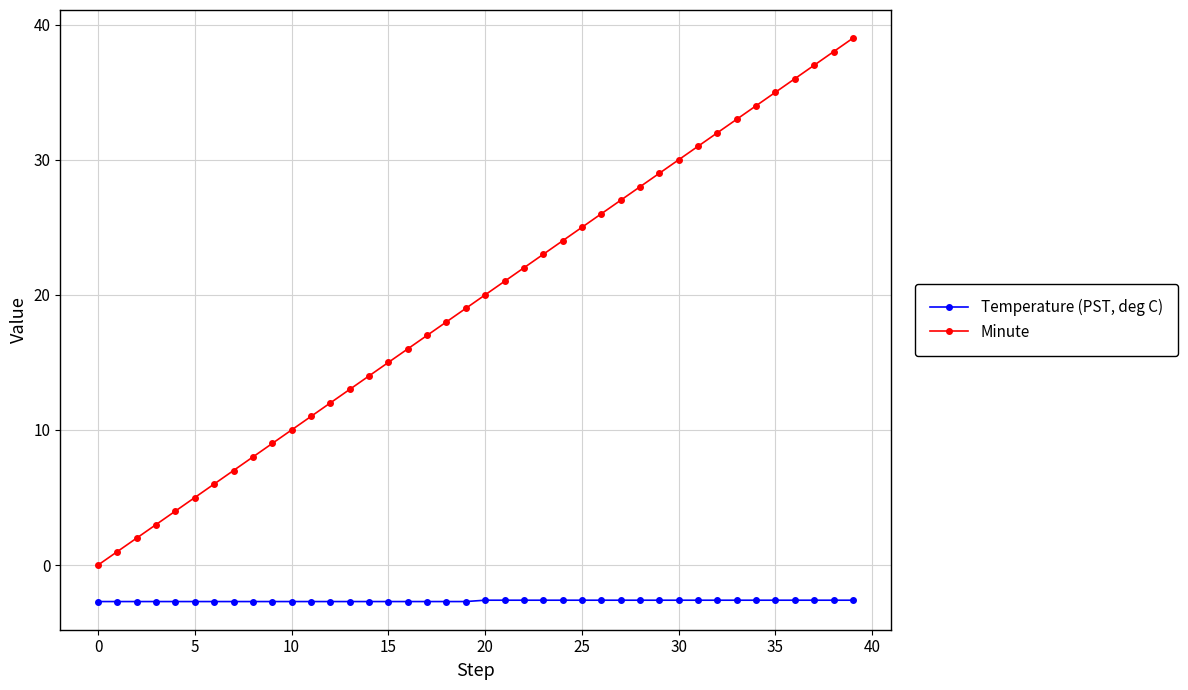

Which series has the widest spread of values?

Minute